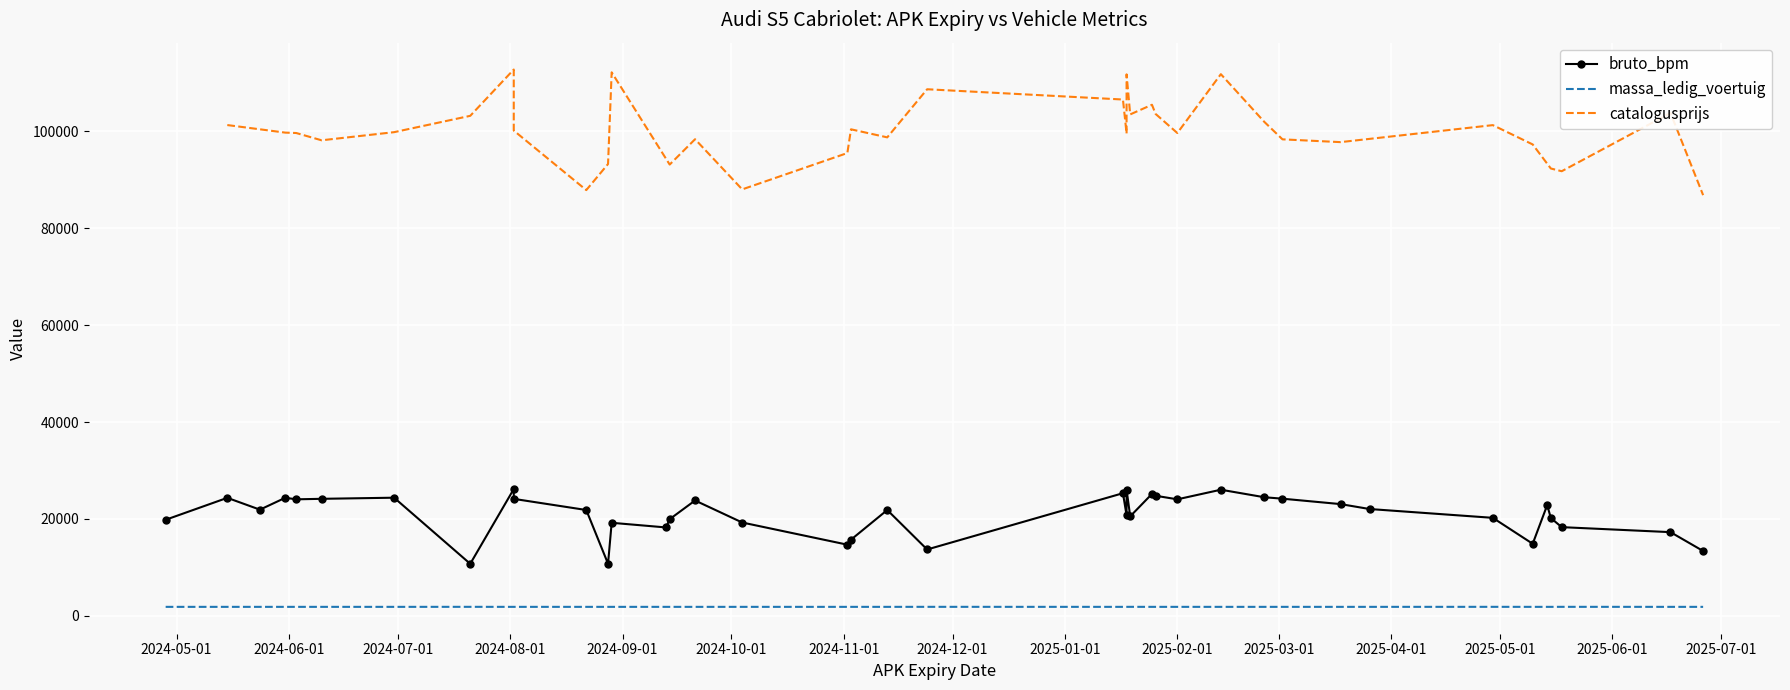

Between 20241113 and 20250125, which is larger?

20250125